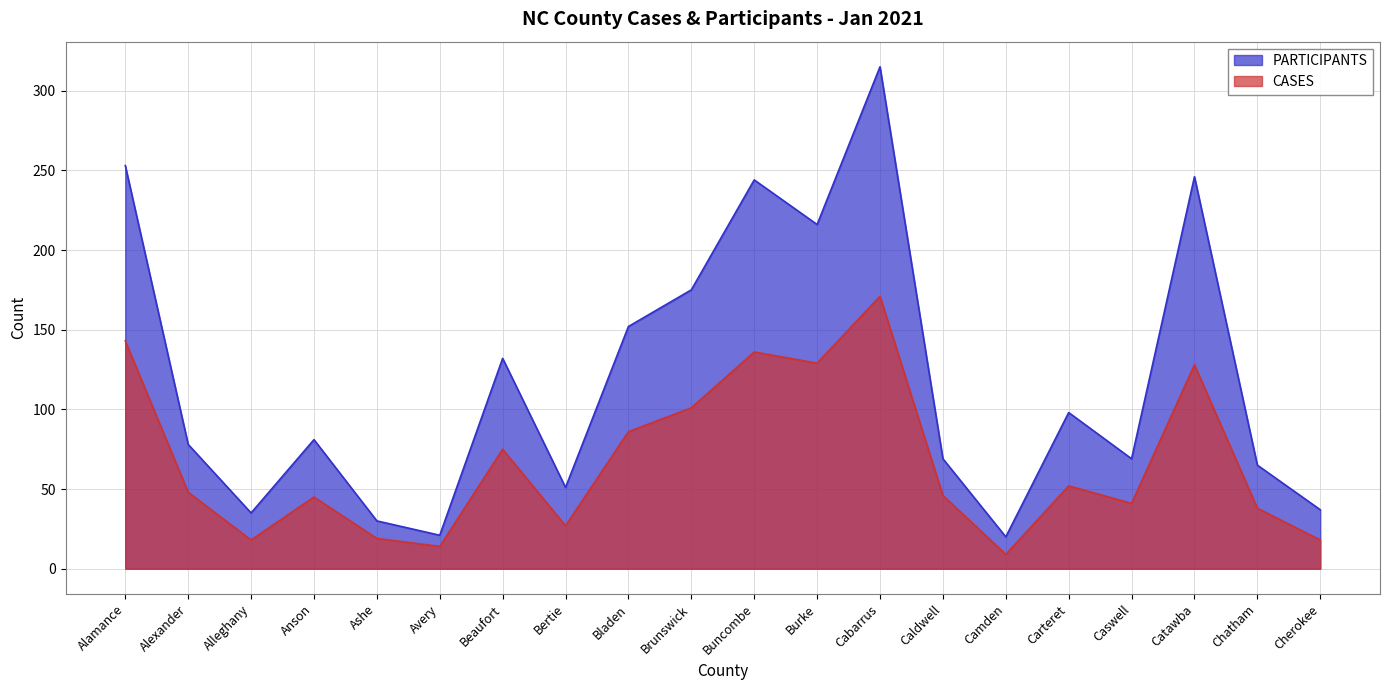

What is the value of the CASES point at the 17th from the left?

41